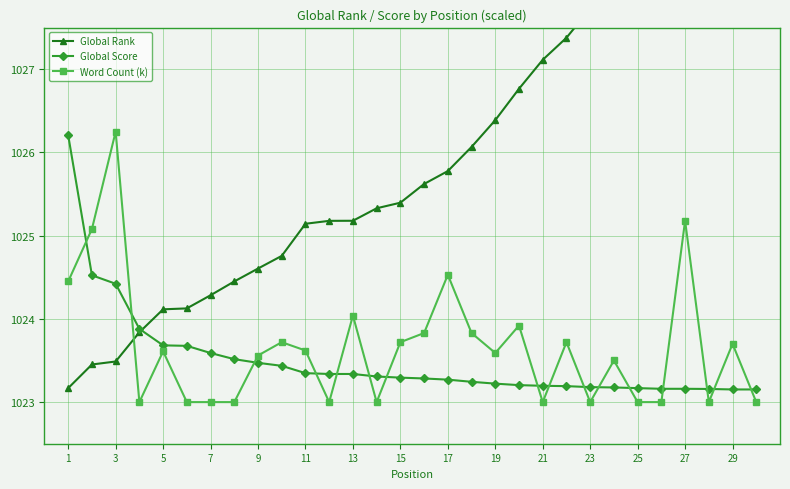

True or false: Word Count (k) has a value of 496.1 at 9.

False